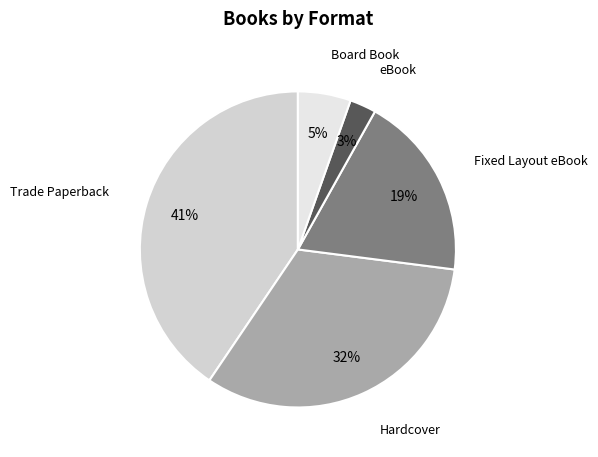

Does Hardcover account for over 50% of the chart?

No